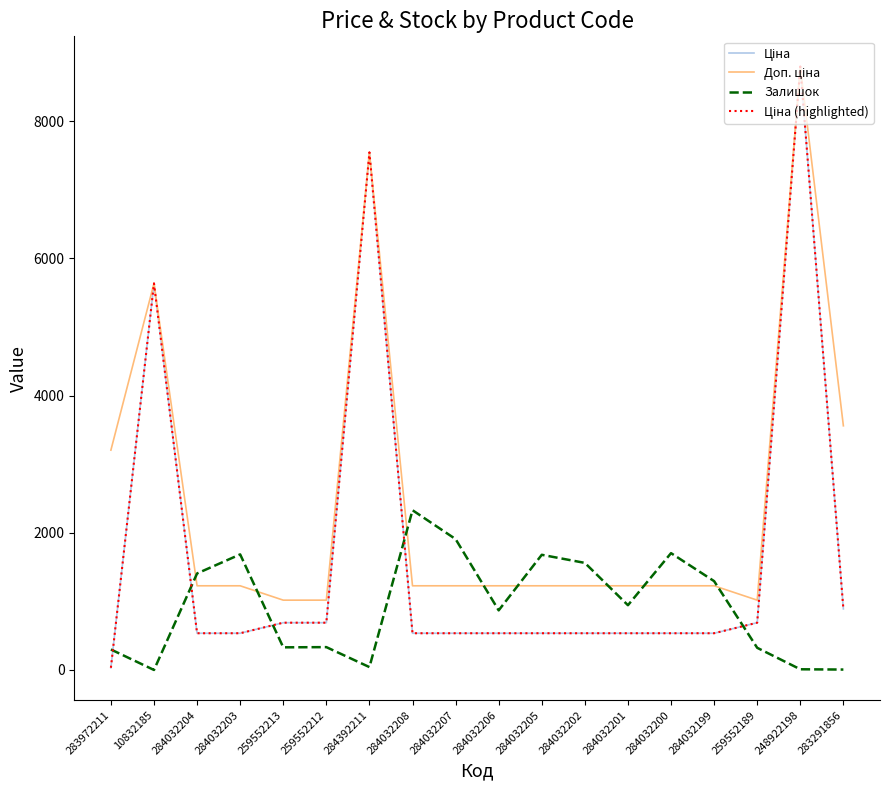

At how many categories does at least one series exceed 7423?

2